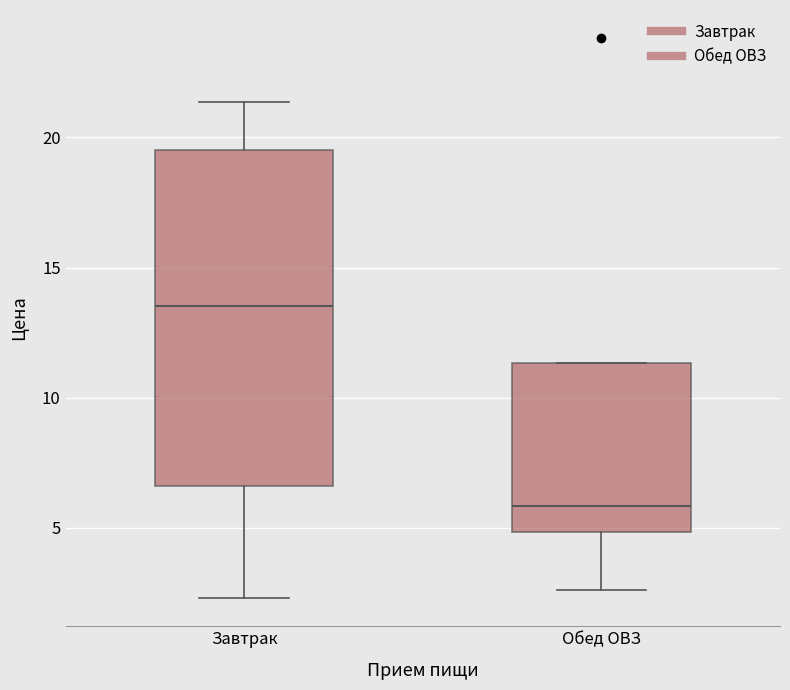

Which box is the tallest, from its lower edge to its upper edge?

Завтрак